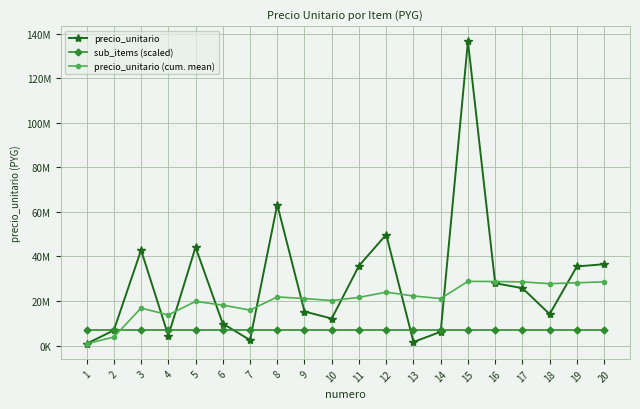

Reading left to right, what are all the values shown in this chart?

precio_unitario: 842300.0	6876700.0	42855100.0	4494600.0	44139000.0	9882500.0	2493700.0	63266900.0	15295000.0	12147500.0	35835700.0	49821600.0	1640000.0	6199900.0	136561300.0	27996000.0	25799700.0	14139800.0	35523900.0	36528700.0
sub_items (scaled): 6828065.0	6828065.0	6828065.0	6828065.0	6828065.0	6828065.0	6828065.0	6828065.0	6828065.0	6828065.0	6828065.0	6828065.0	6828065.0	6828065.0	6828065.0	6828065.0	6828065.0	6828065.0	6828065.0	6828065.0
precio_unitario (cum. mean): 842300.0	3859500.0	16858033.3	13767175.0	19841540.0	18181700.0	15940557.1	21856350.0	21127311.1	20229330.0	21648090.9	23995883.3	22276200.0	21127892.9	28823453.3	28771737.5	28596911.8	27793738.9	28200589.5	28616995.0